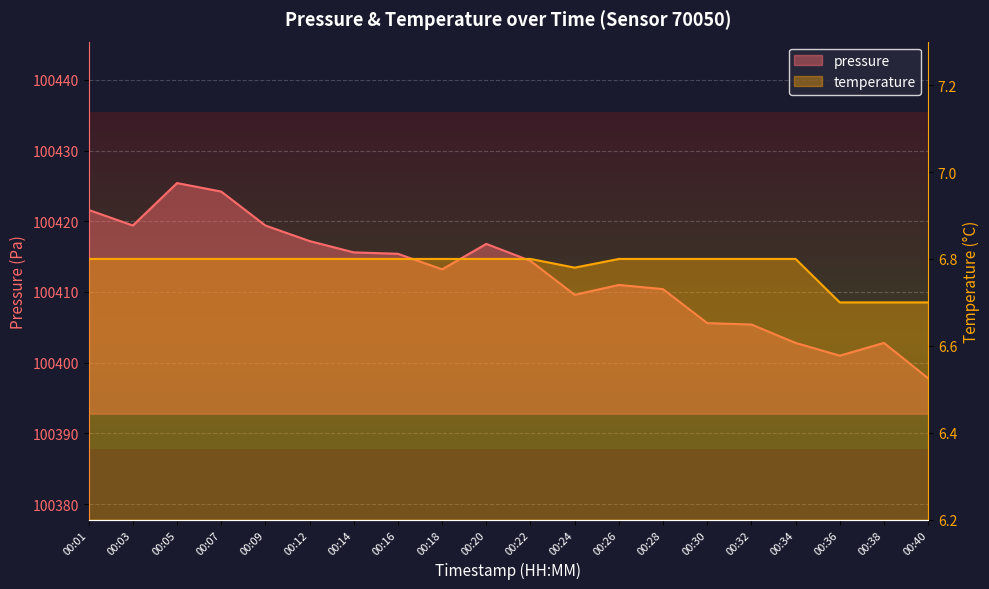

What is the difference between the maximum and second lowest values in the pressure series?

24.4